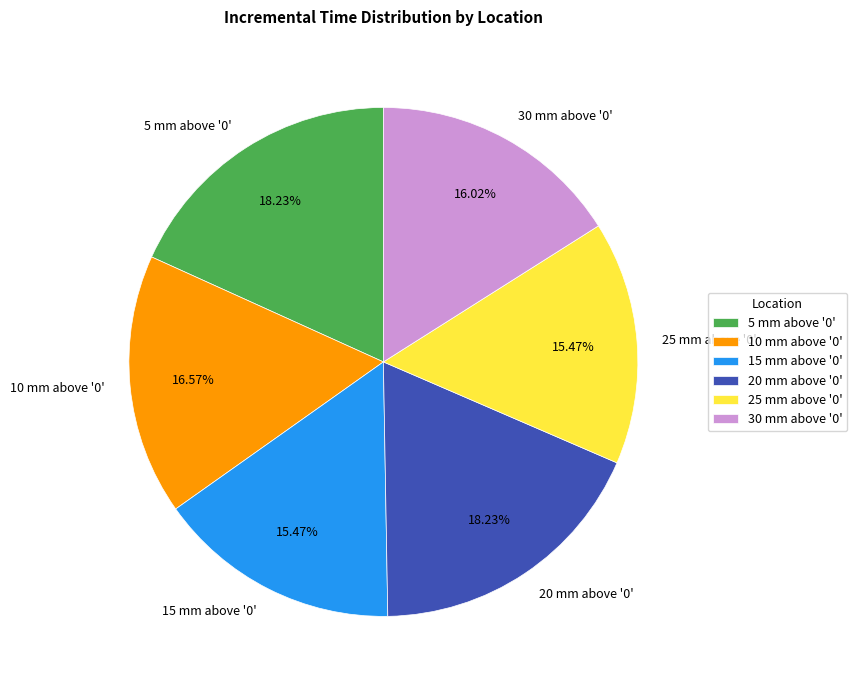

Is the sum of 30 mm above '0' and 25 mm above '0' greater than half?

No